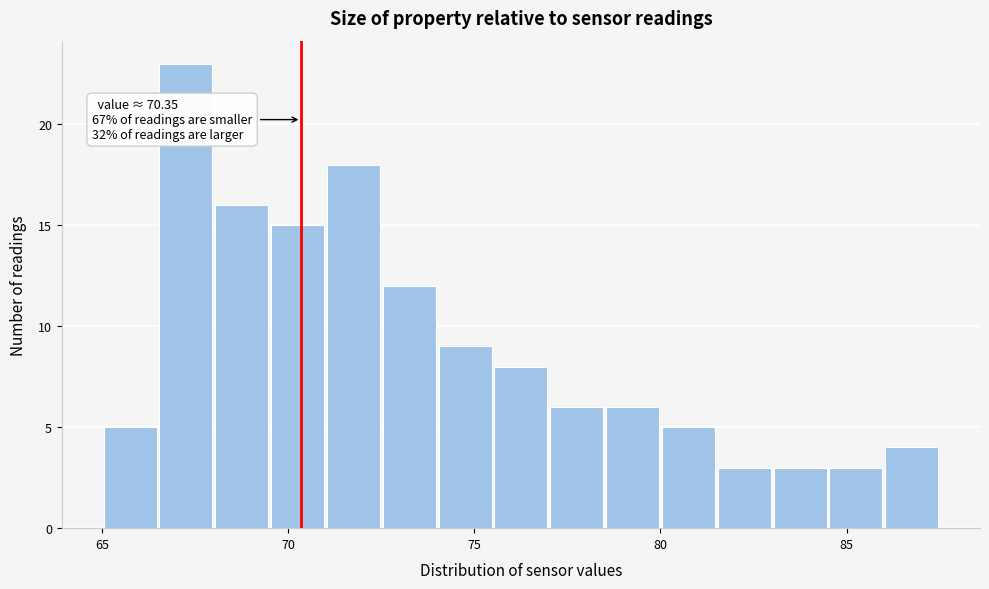

Read against the x-axis, roughly where is the centre of the tallest bar?

67.5